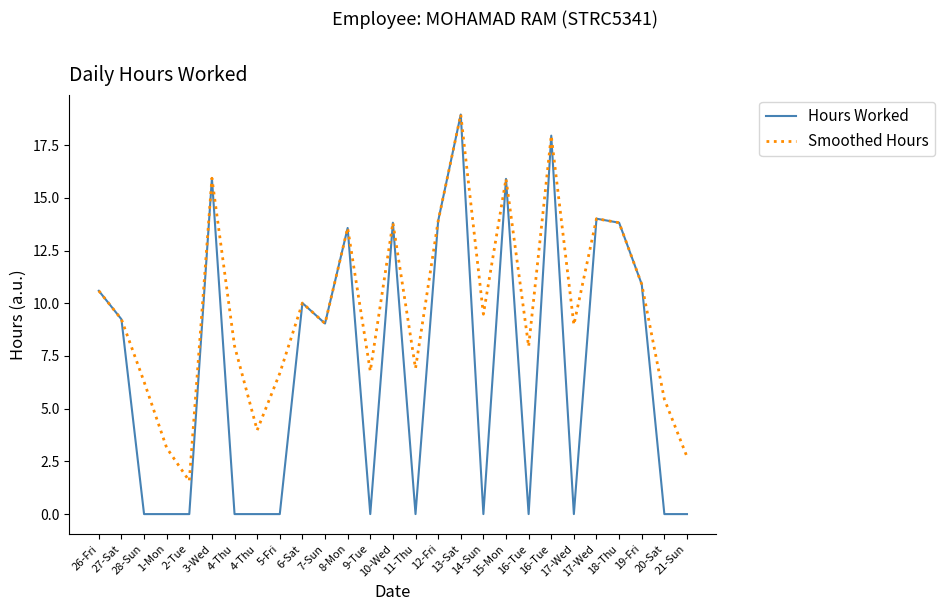

How many lines are shown in the chart?

2